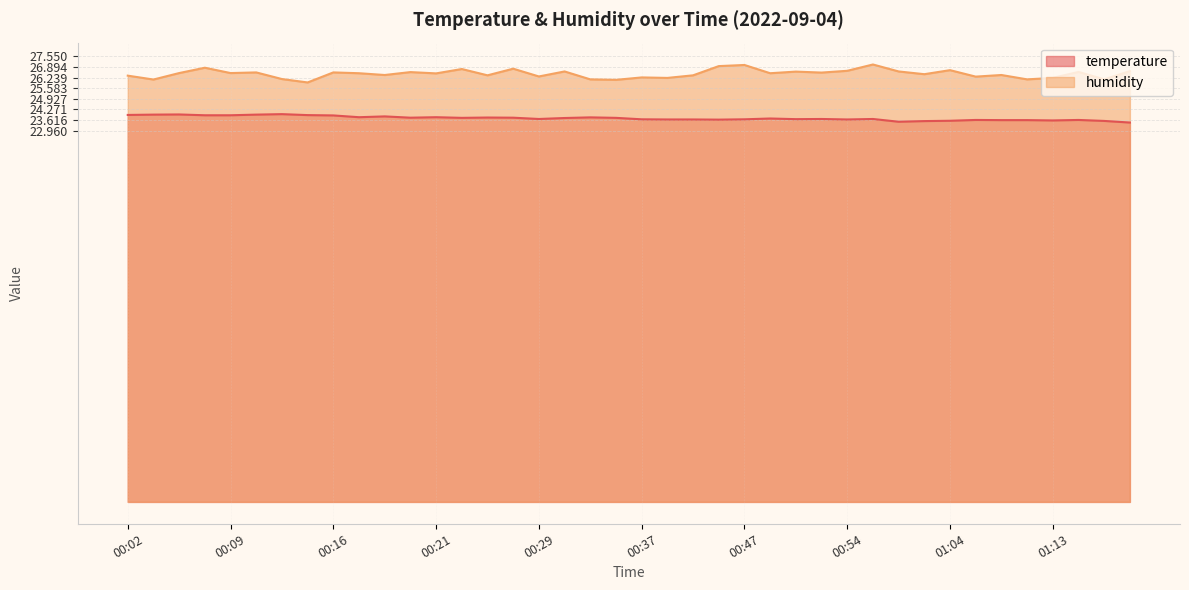

Rank the series by their average value, from highest to lowest.

humidity, temperature